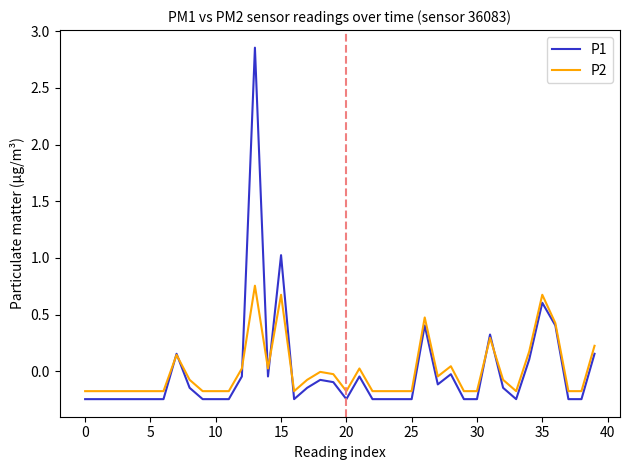

Rank the series by their maximum value, from lowest to highest.

P2, P1